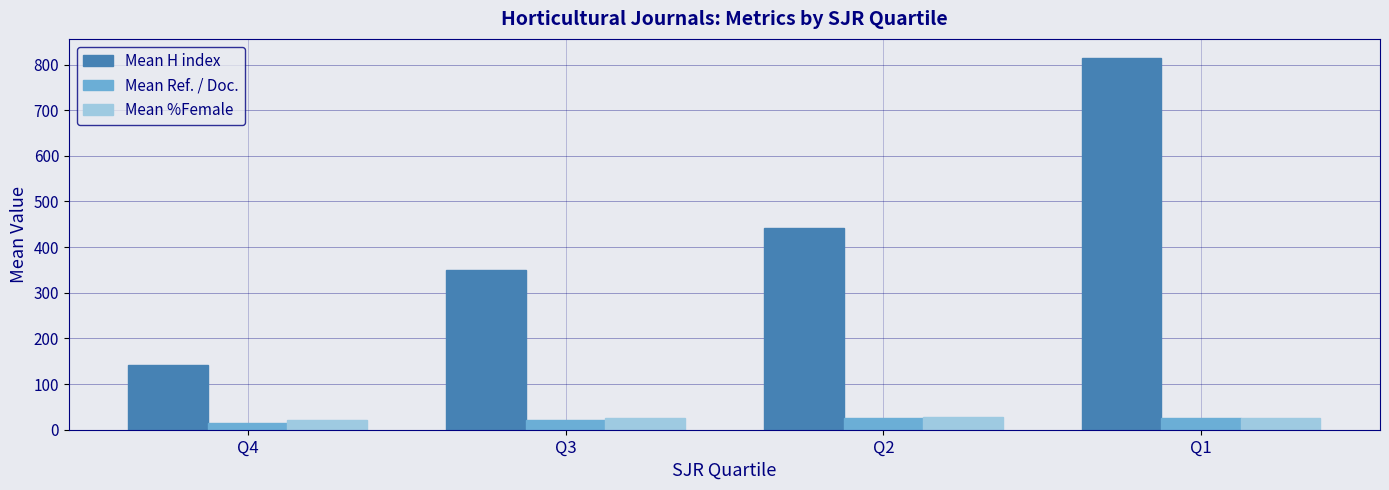

How many values in the Mean Ref. / Doc. series are below 24?

2